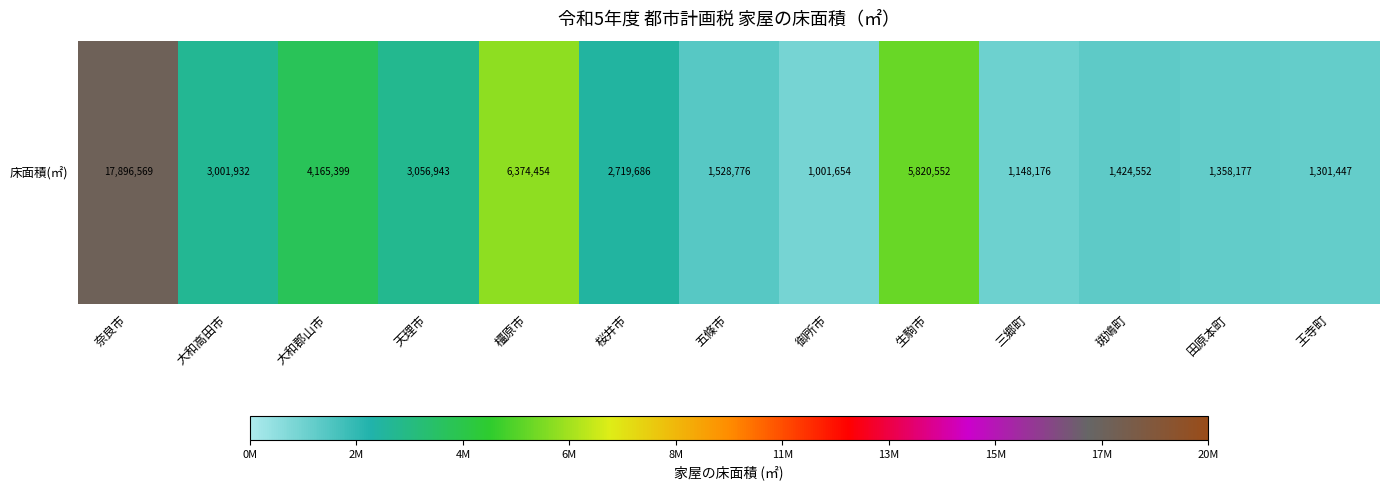

Is it true that the value at 生駒市 is 3394252?

False